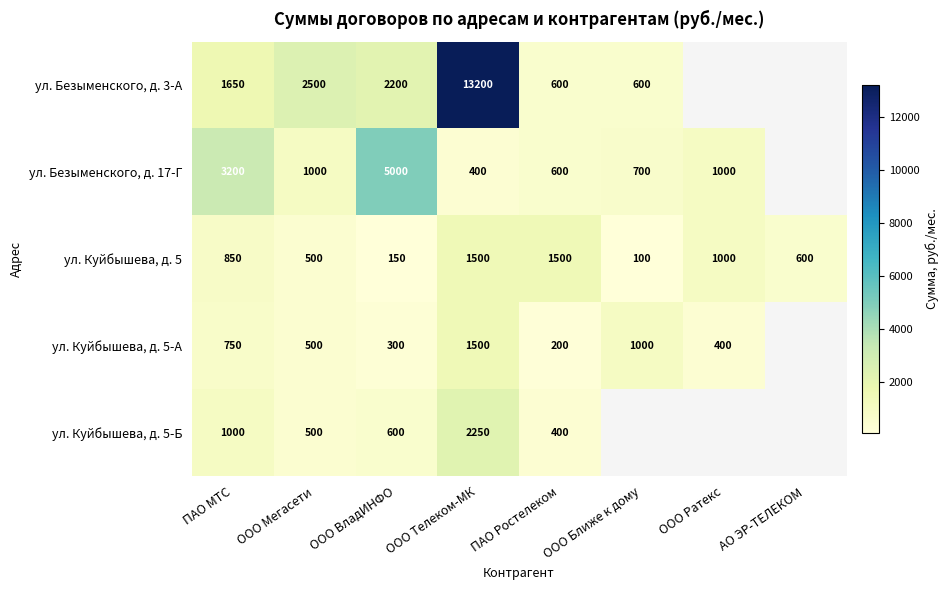

At which label is ул. Куйбышева, д. 5 closest to 800?

ПАО МТС